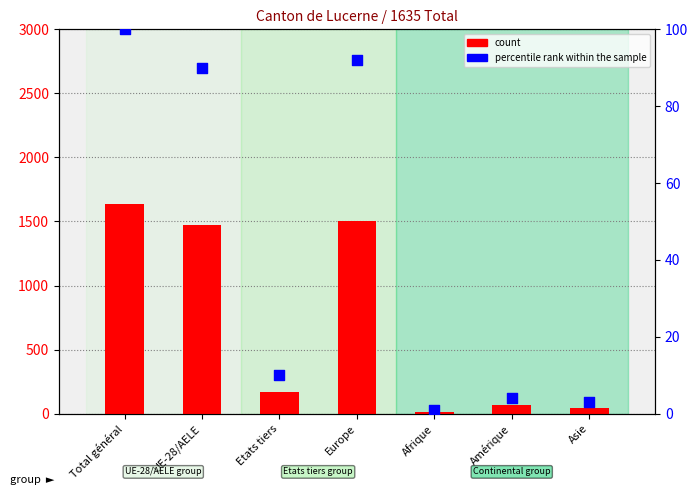

At which category is the sum across all series the highest?

Total général